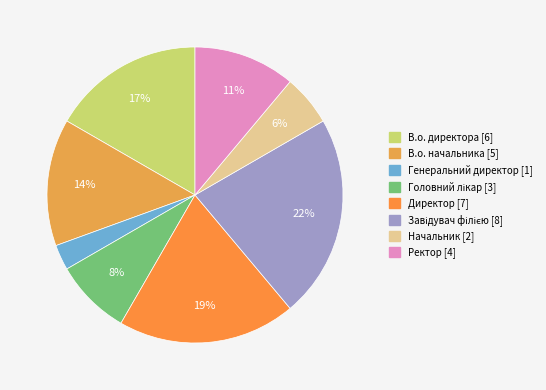

Does any single category account for the majority?

No